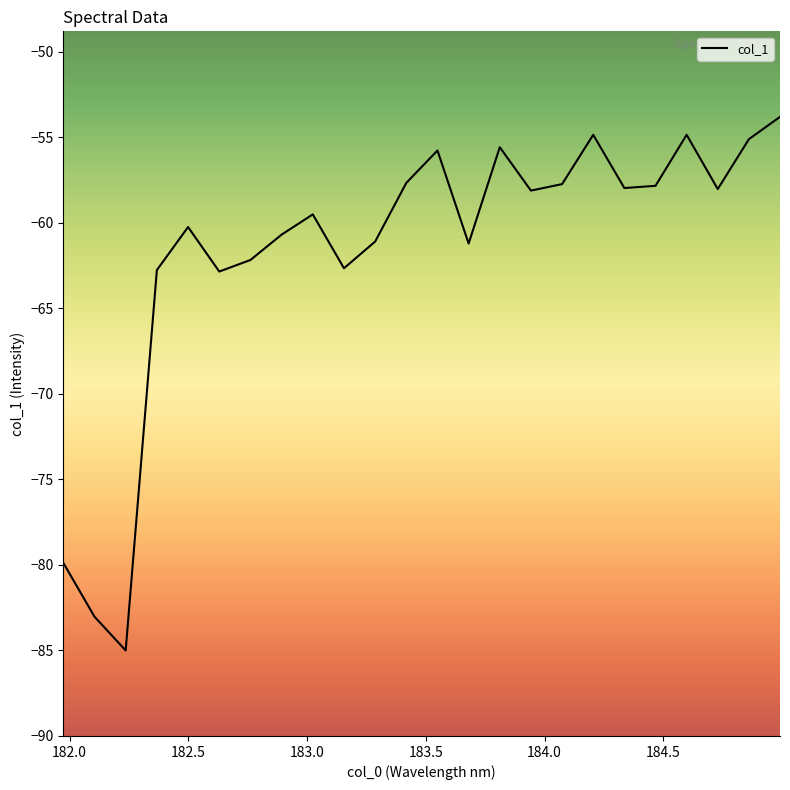

What is the smallest value displayed?

-85.0